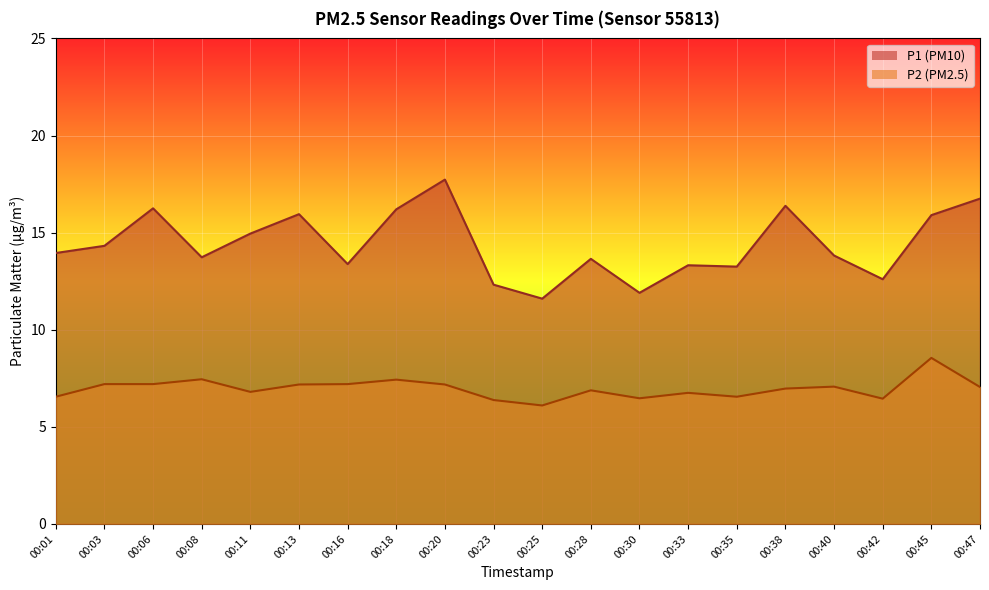

List the labels in order of P2 value, smallest first.

00:25, 00:23, 00:42, 00:30, 00:01, 00:35, 00:33, 00:11, 00:28, 00:38, 00:47, 00:40, 00:13, 00:20, 00:03, 00:06, 00:16, 00:18, 00:08, 00:45